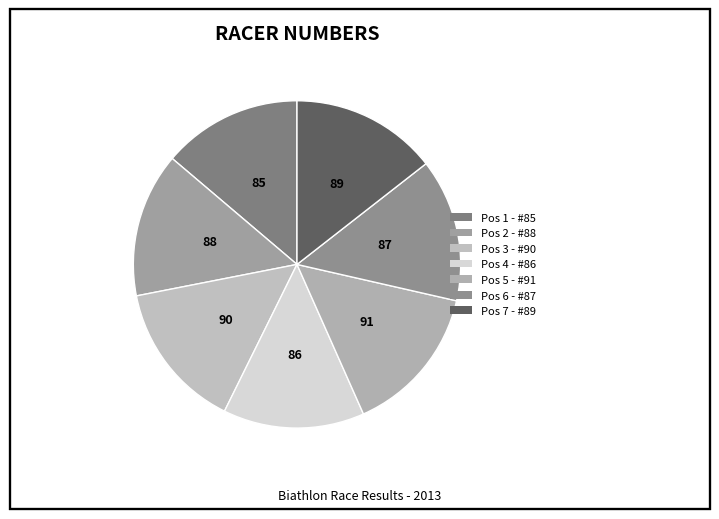

What percentage is the Pos 3 - #90 slice, to the nearest percent?

15%